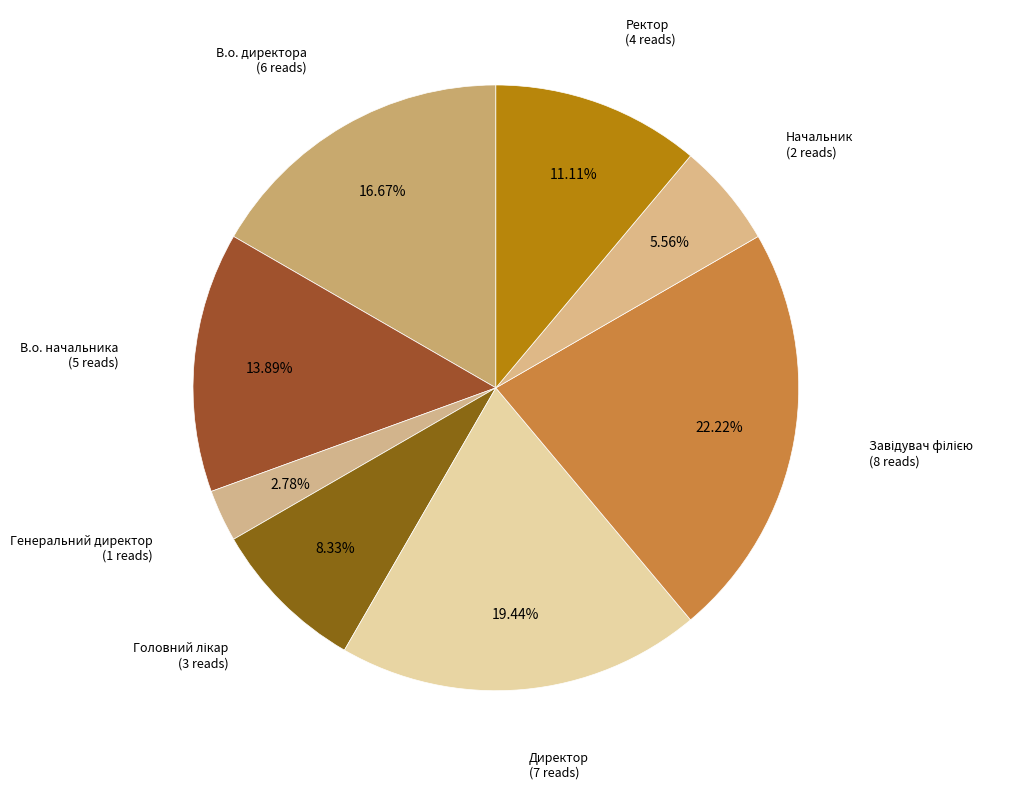

Count the number of slices in the pie.

8